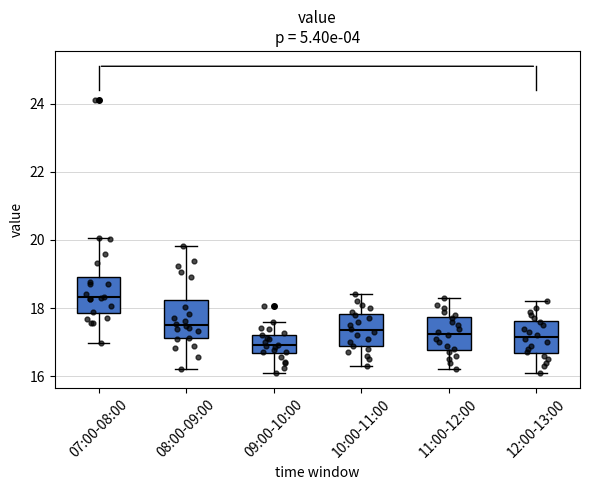

Reading left to right, read every box against the y-axis: the position of its median line, the range the box covers, and the ends of its whiskers. The values are not printed on the chart, so give them approximately, as read against the axis.

07:00-08:00: median 18.4, box 17.8 to 19.0, whiskers 17.0 to 20.0
08:00-09:00: median 17.6, box 17.2 to 18.2, whiskers 16.2 to 19.8
09:00-10:00: median 17.0, box 16.6 to 17.2, whiskers 16.2 to 17.6
10:00-11:00: median 17.4, box 16.8 to 17.8, whiskers 16.4 to 18.4
11:00-12:00: median 17.2, box 16.8 to 17.8, whiskers 16.2 to 18.4
12:00-13:00: median 17.2, box 16.6 to 17.6, whiskers 16.2 to 18.2